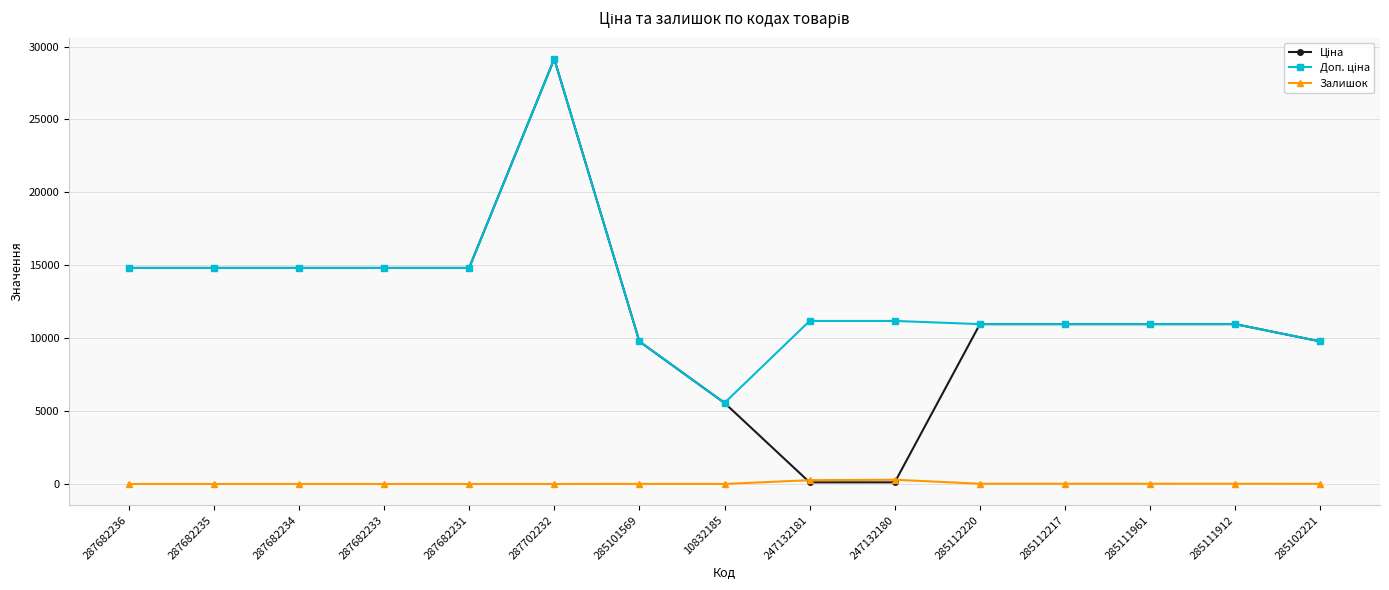

What is the total value across all series at 287682231?

29635.2